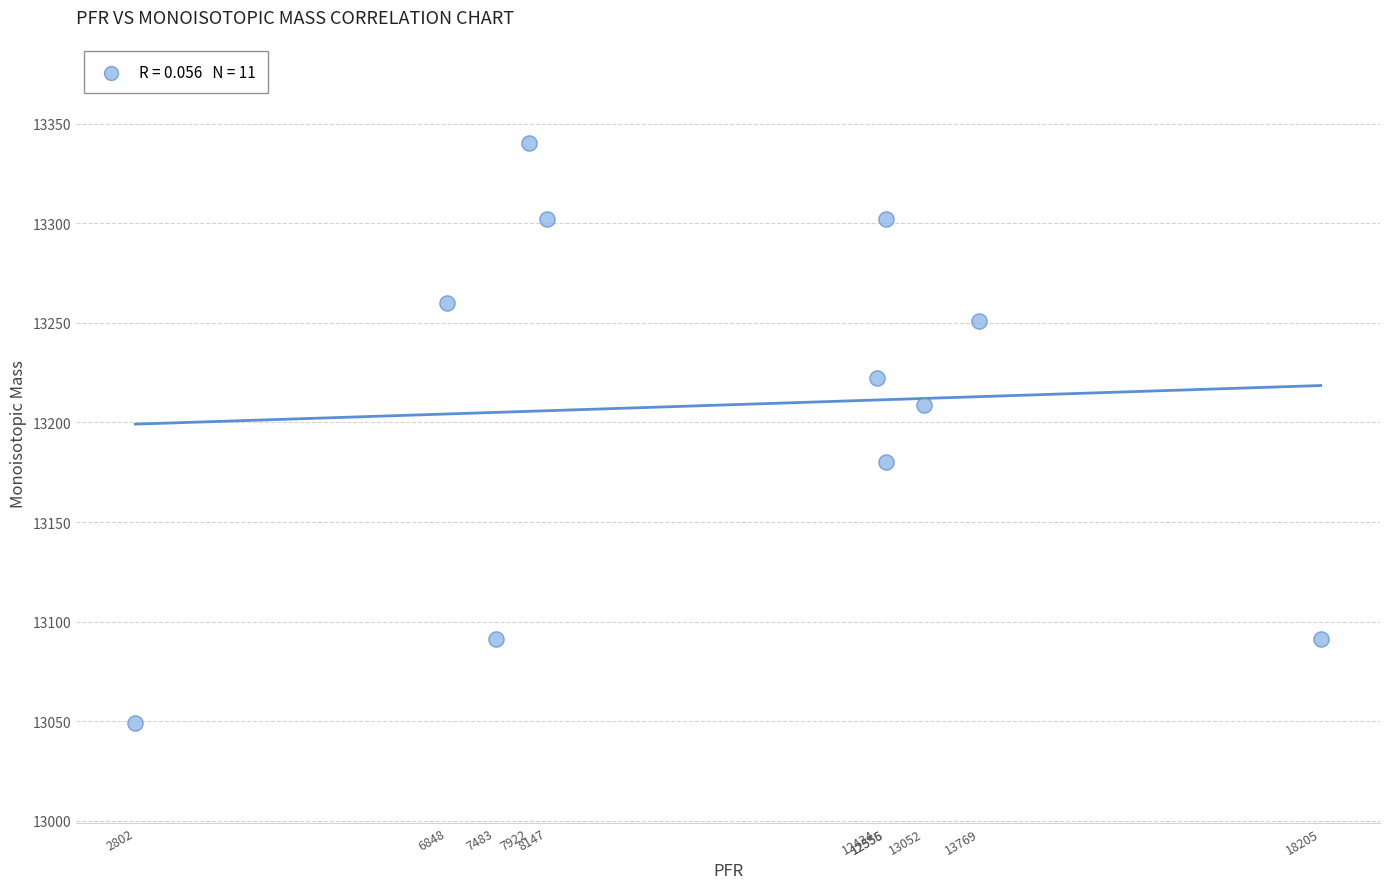

What is the average Y value?

13208.9